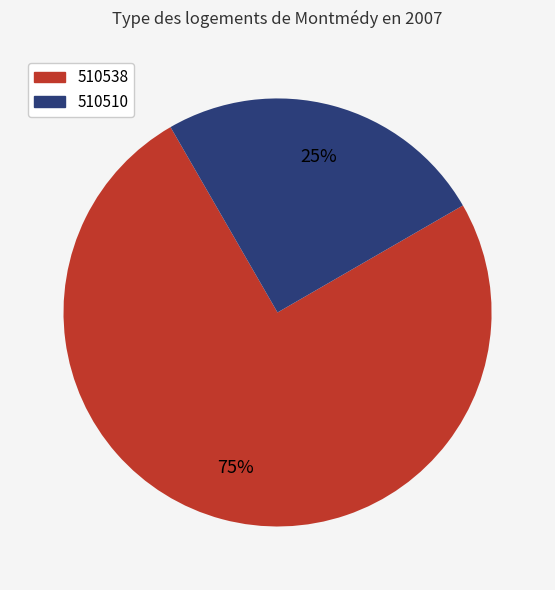

To the nearest percent, what is the average slice percentage?

50%